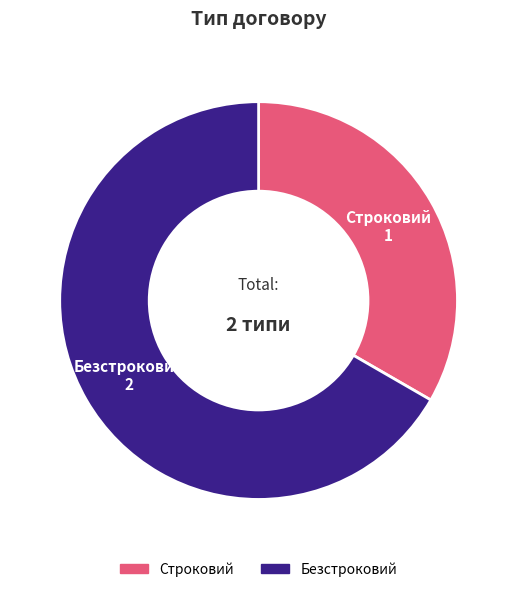

Between Безстроковий and Строковий, which is larger?

Безстроковий